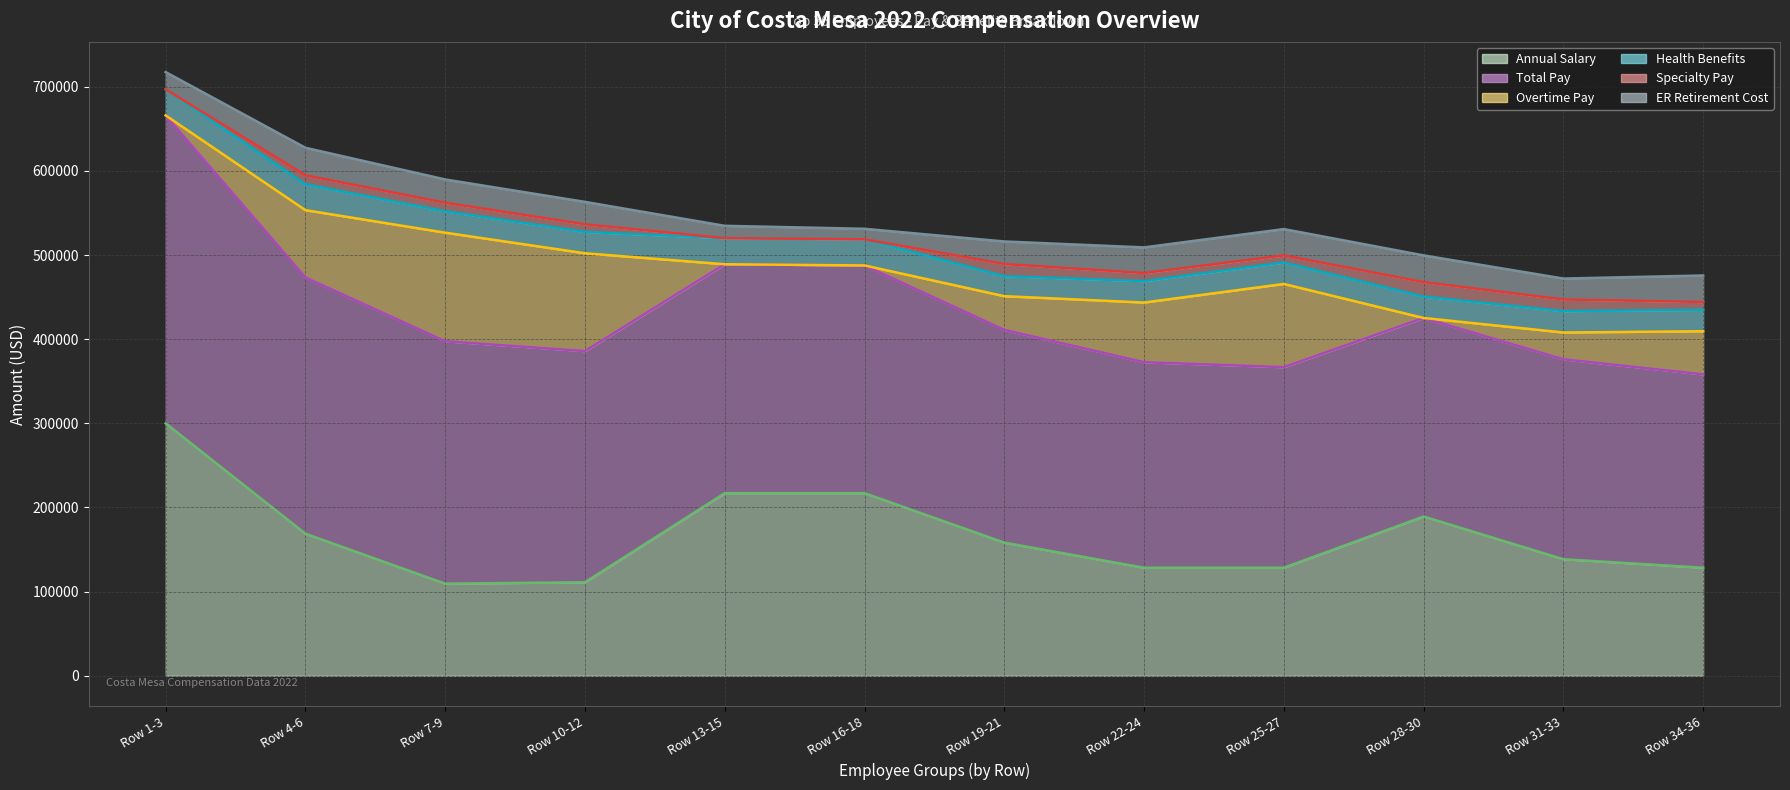

What is the label of the 4th point from the left?

Row 10-12